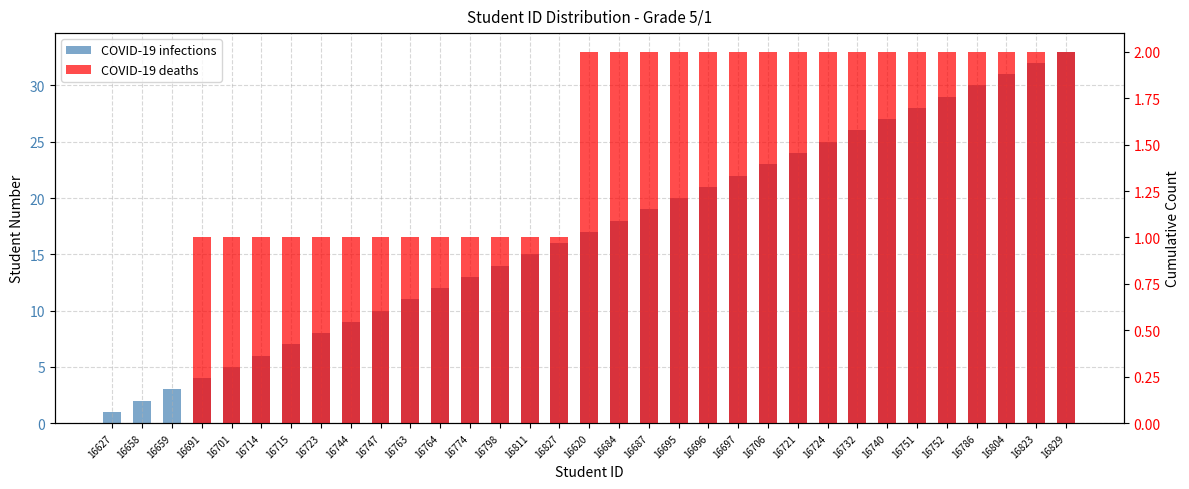

What is the label of the 11th bar from the left?

16763